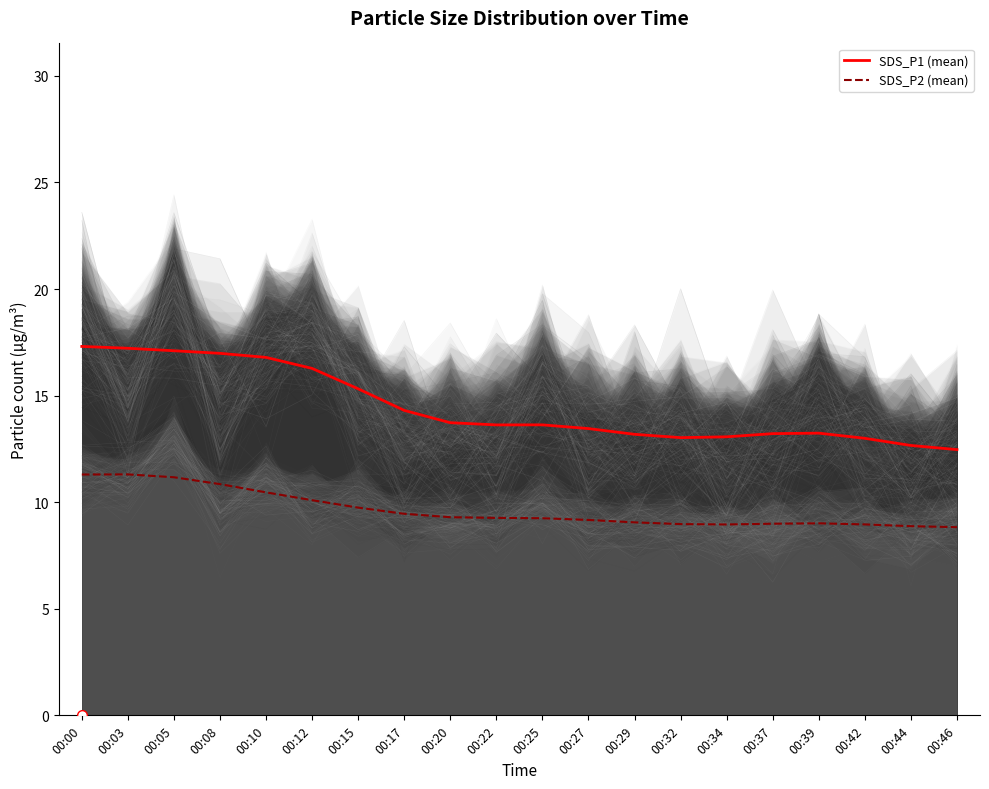

Between 00:15 and 00:44, which is larger?

00:15